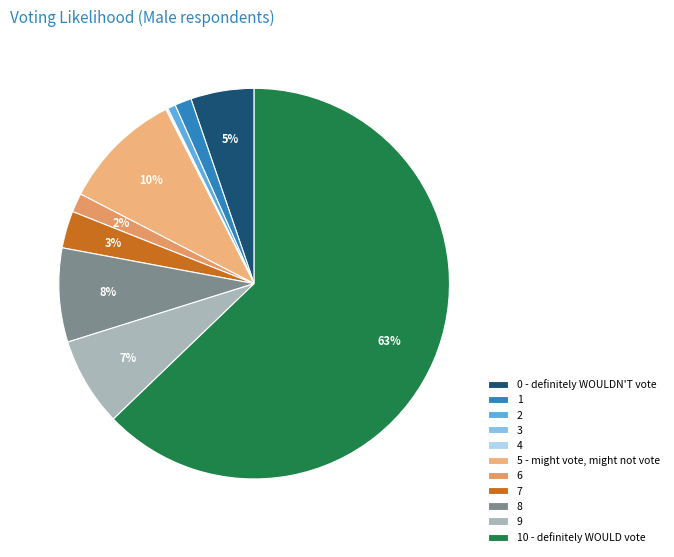

Which category accounts for the majority?

10 - definitely WOULD vote